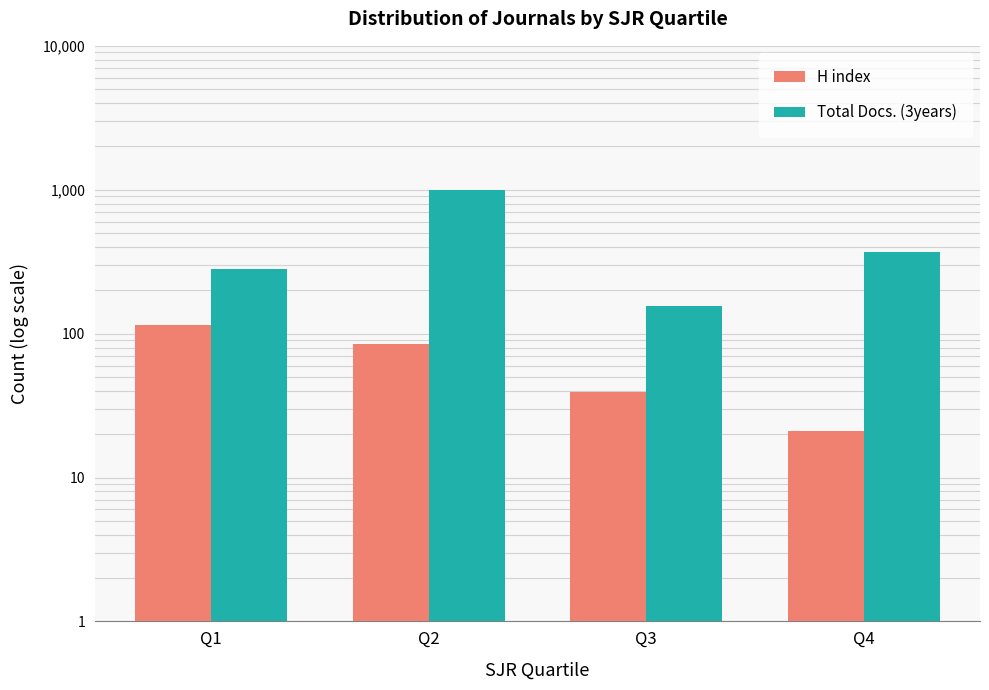

At which label does Total Docs. (3years) reach its minimum?

Q3